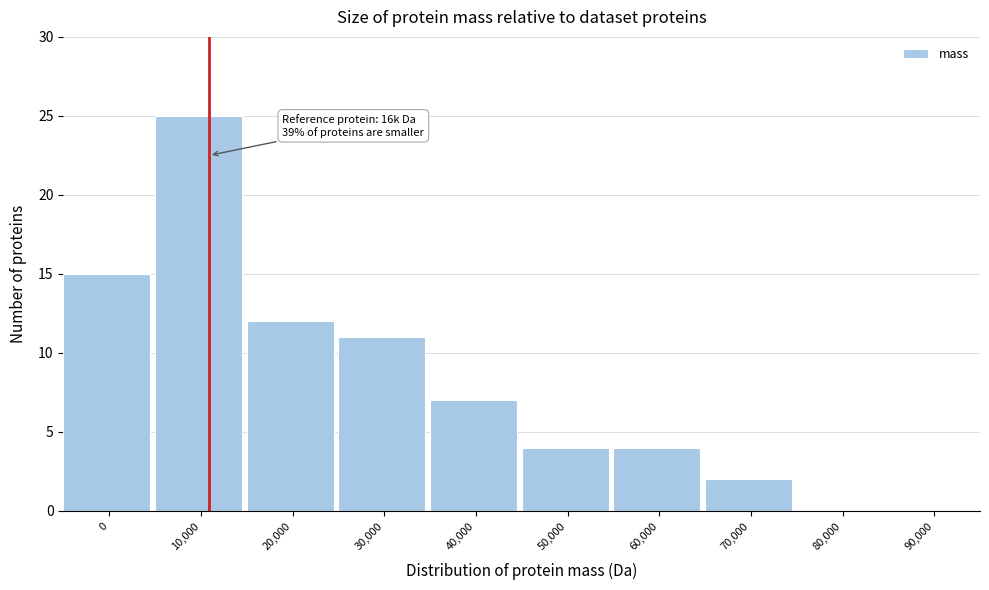

Reading left to right, transcribe all the data shown in this chart.

0=15	10,000=25	20,000=12	30,000=11	40,000=7	50,000=4	60,000=4	70,000=2	80,000=0	90,000=0